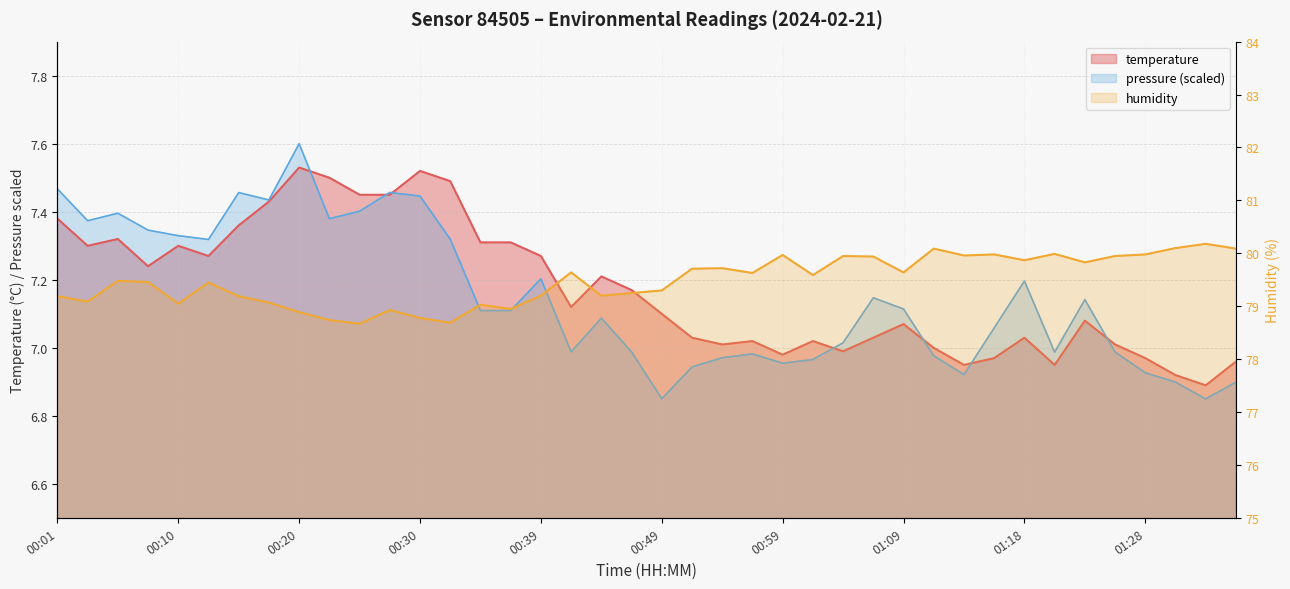

What value does the humidity series have at 01:11?

80.1